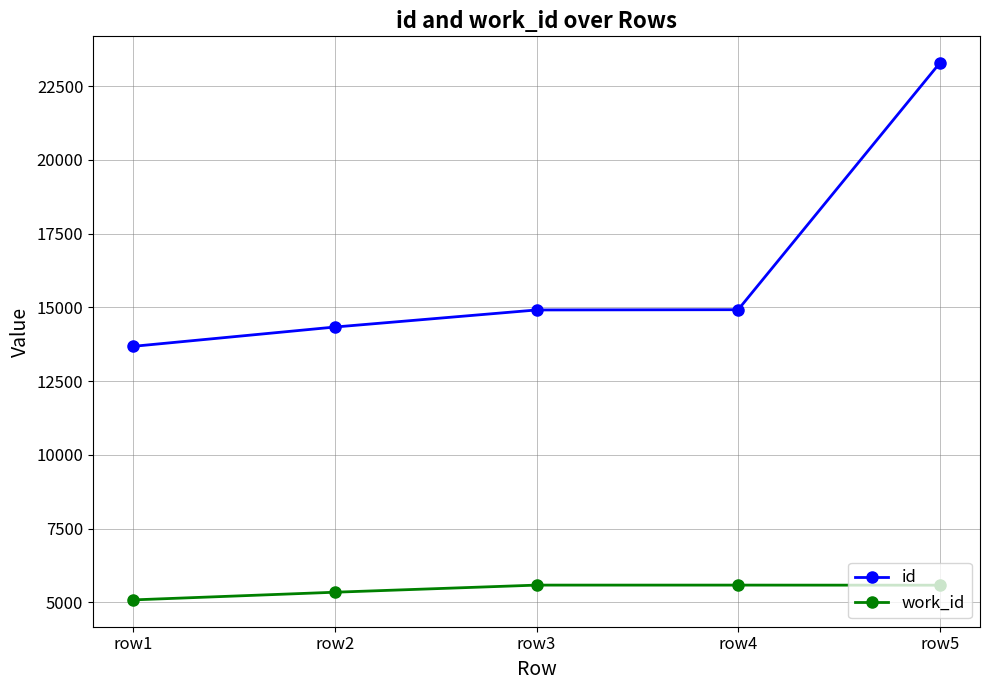

True or false: id and work_id cross at least once.

False